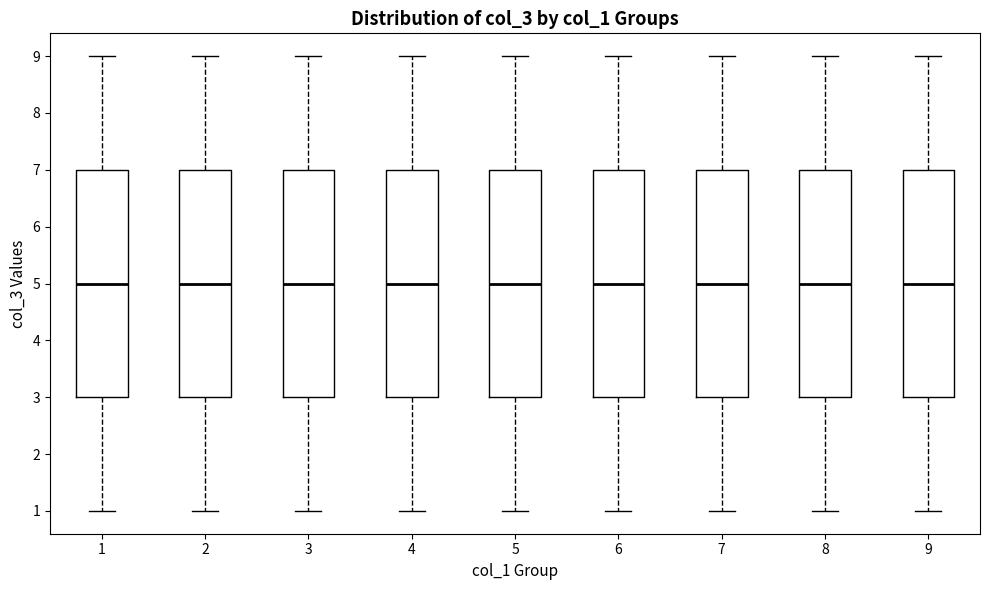

Reading left to right, read every box against the y-axis: the position of its median line, the range the box covers, and the ends of its whiskers. The values are not printed on the chart, so give them approximately, as read against the axis.

1: median 5, box 3 to 7, whiskers 1 to 9
2: median 5, box 3 to 7, whiskers 1 to 9
3: median 5, box 3 to 7, whiskers 1 to 9
4: median 5, box 3 to 7, whiskers 1 to 9
5: median 5, box 3 to 7, whiskers 1 to 9
6: median 5, box 3 to 7, whiskers 1 to 9
7: median 5, box 3 to 7, whiskers 1 to 9
8: median 5, box 3 to 7, whiskers 1 to 9
9: median 5, box 3 to 7, whiskers 1 to 9